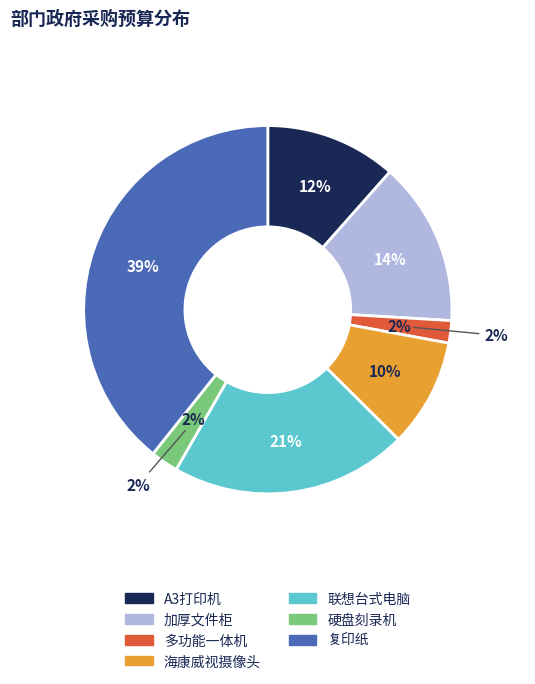

Rank the categories by value from lowest to highest.

多功能一体机, 硬盘刻录机, 海康威视摄像头, A3打印机, 加厚文件柜, 联想台式电脑, 复印纸